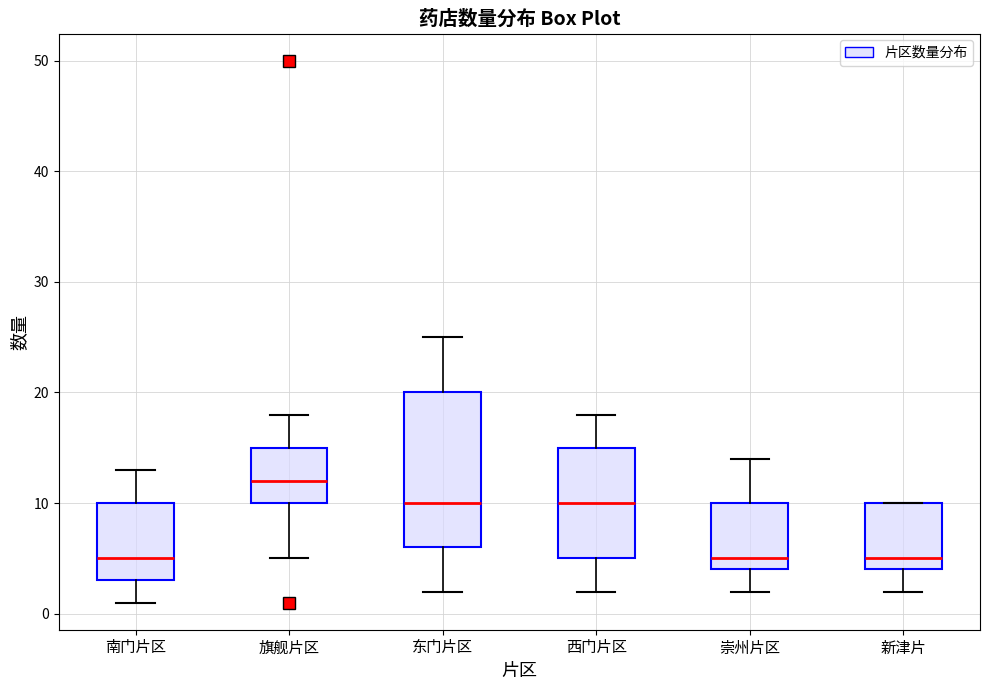

Reading left to right, transcribe this box plot: for each box, give where its median line is, the range the box spans, and where its two whiskers end, as read against the y-axis. The values are not printed on the chart, so give them approximately, as read against the axis.

南门片区: median 5, box 3 to 10, whiskers 1 to 13
旗舰片区: median 12, box 10 to 15, whiskers 5 to 18
东门片区: median 10, box 6 to 20, whiskers 2 to 25
西门片区: median 10, box 5 to 15, whiskers 2 to 18
崇州片区: median 5, box 4 to 10, whiskers 2 to 14
新津片: median 5, box 4 to 10, whiskers 2 to 10